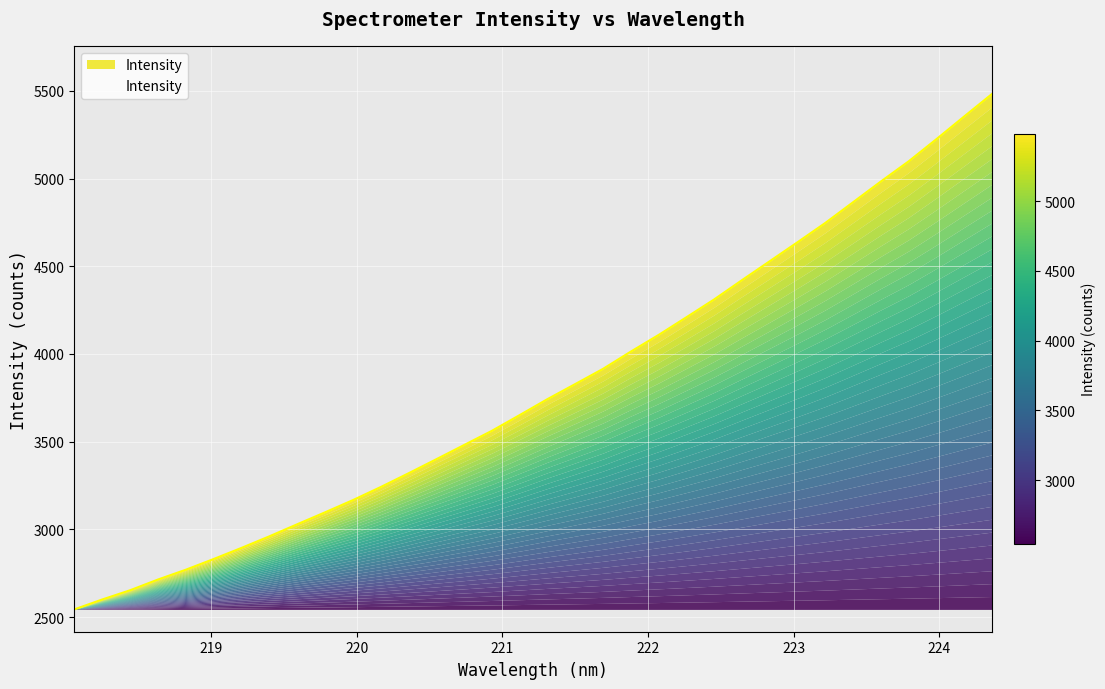

What is the label of the 29th point from the left?

223.408